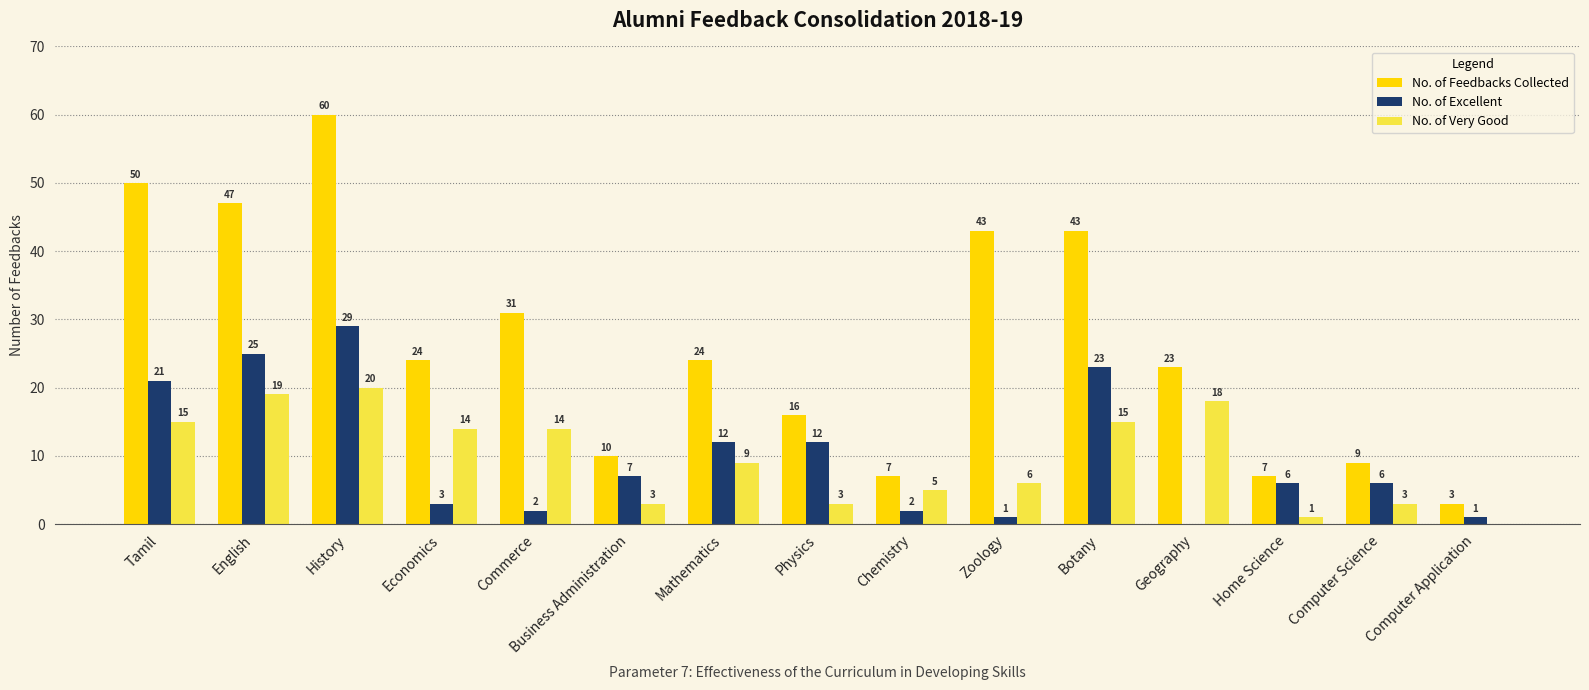

The value of No. of Feedbacks Collected at English is 85. True or false?

False